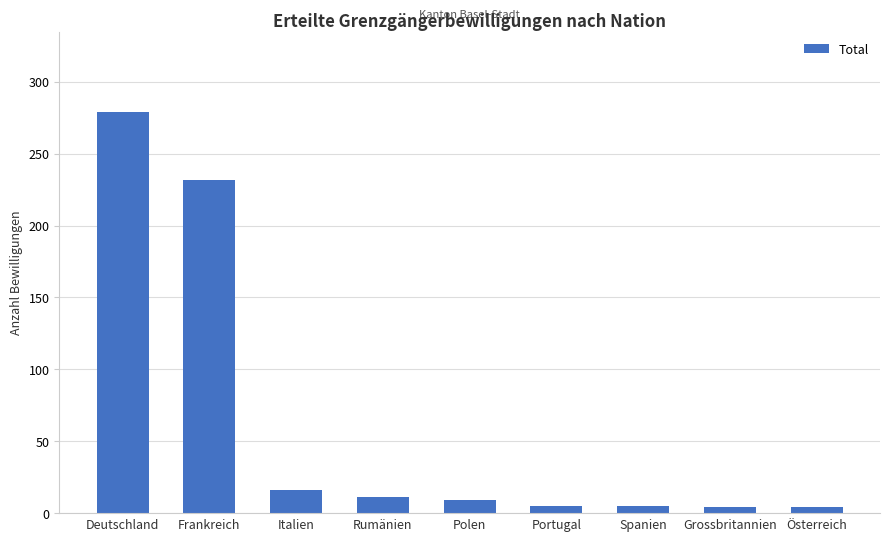

What value does the data have at Polen?

9